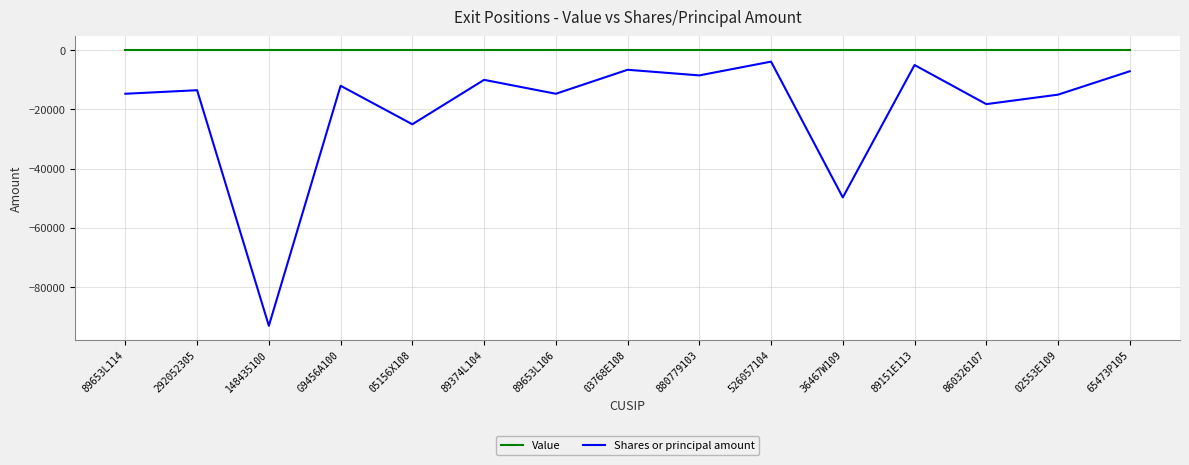

What position from the right is 860326107?

3